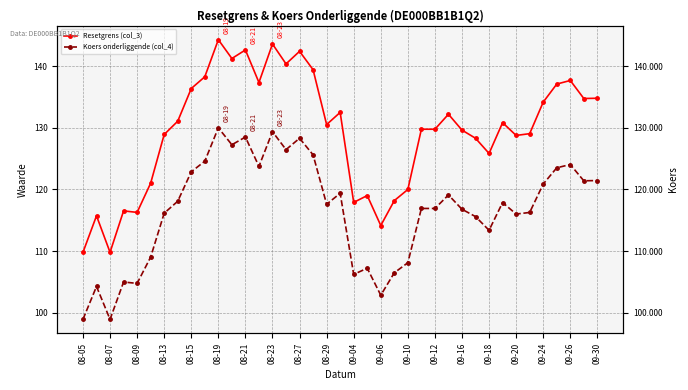

Does the chart have visible grid lines?

Yes